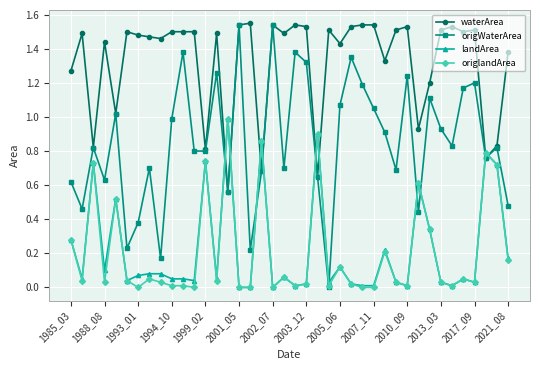

Which series has the widest spread of values?

origWaterArea